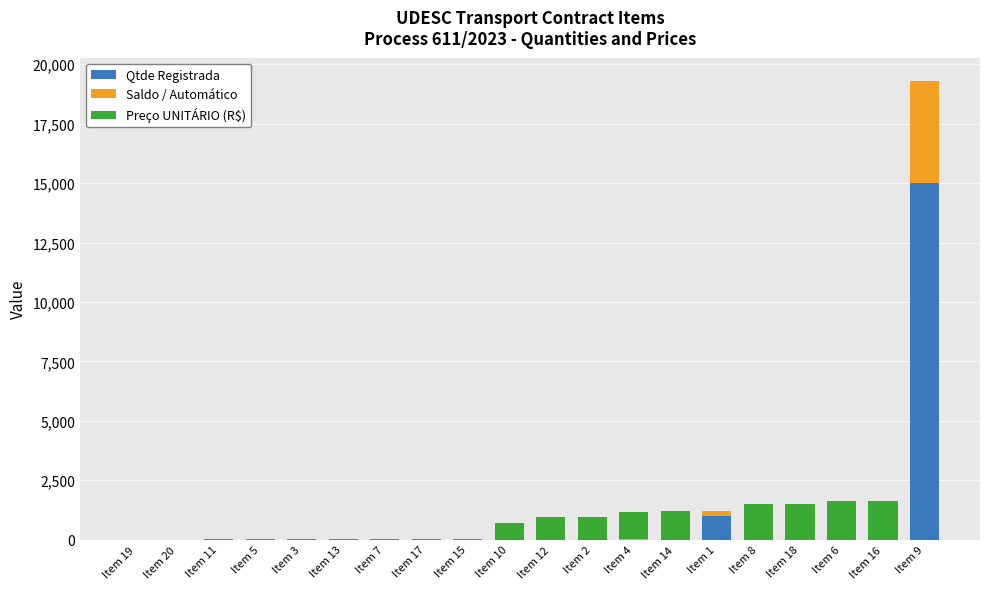

Which category has the highest value in the Qtde Registrada series?

Item 9